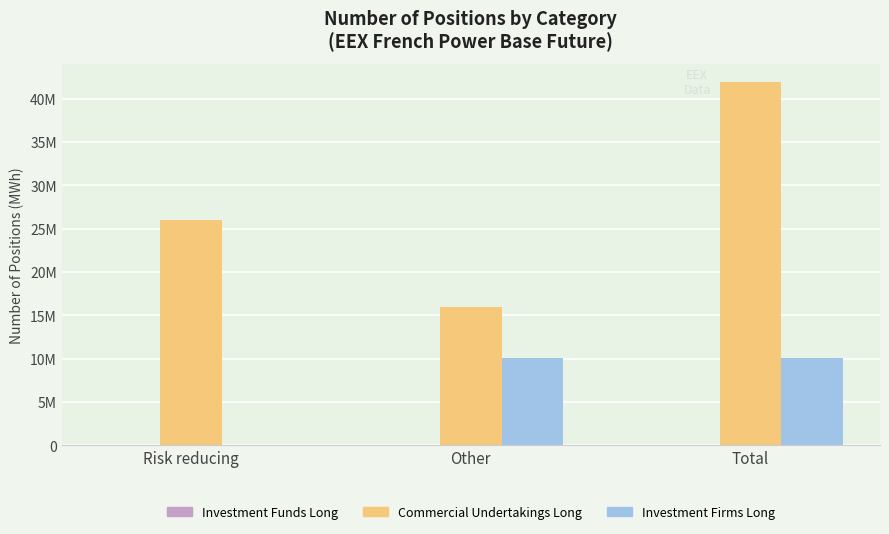

List the series in order of their overall mean, lowest first.

Investment Funds Long, Investment Firms Long, Commercial Undertakings Long